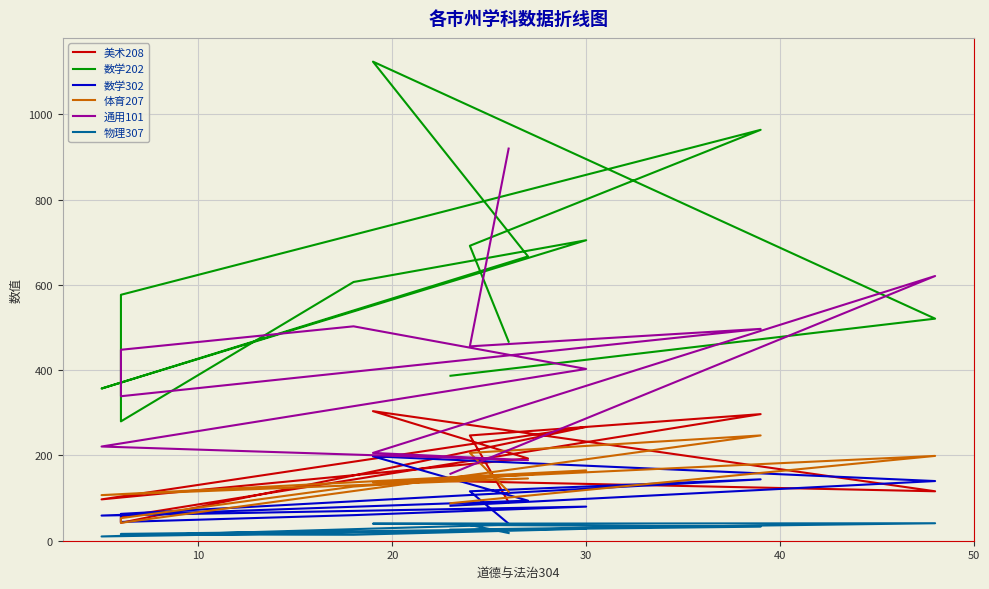

After their last crossing, which series has the higher values: 美术208 or 体育207?

体育207